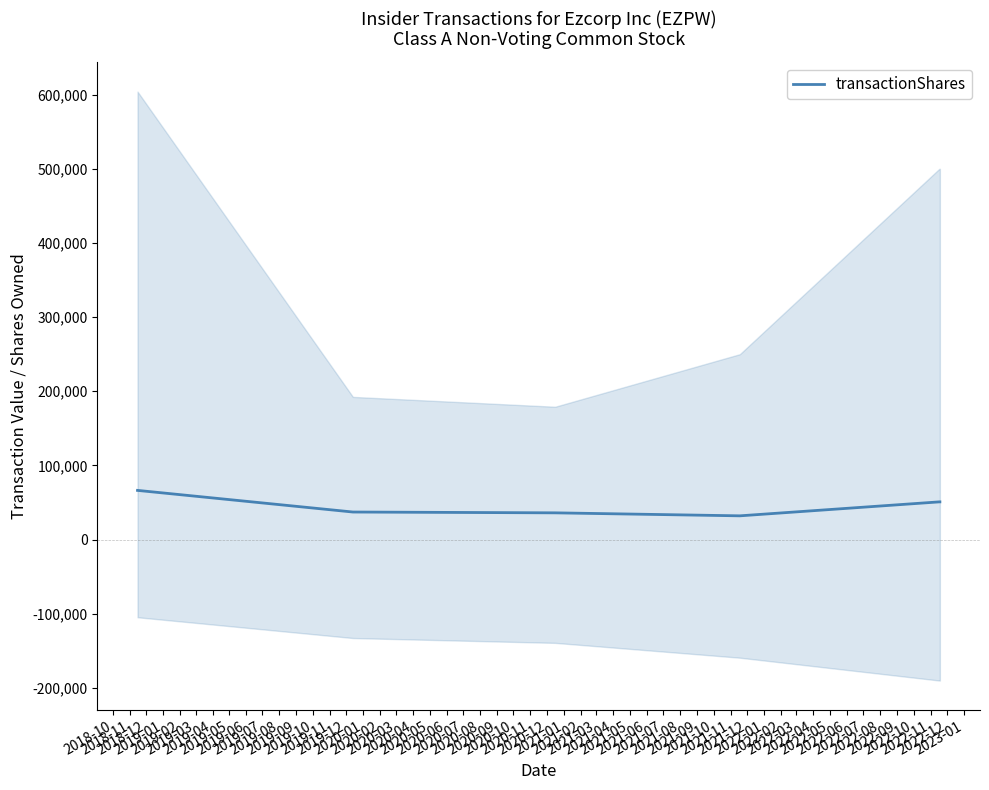

What is the ratio of the value at 2018-10 to the value at 2018-11?

1.8